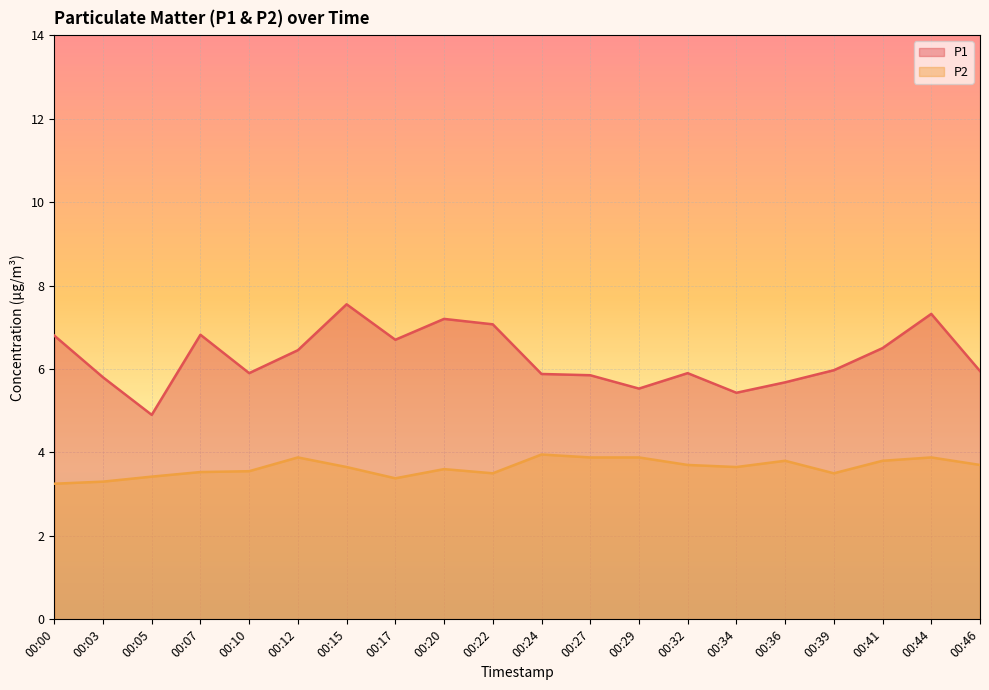

True or false: P1 and P2 intersect in this chart.

False